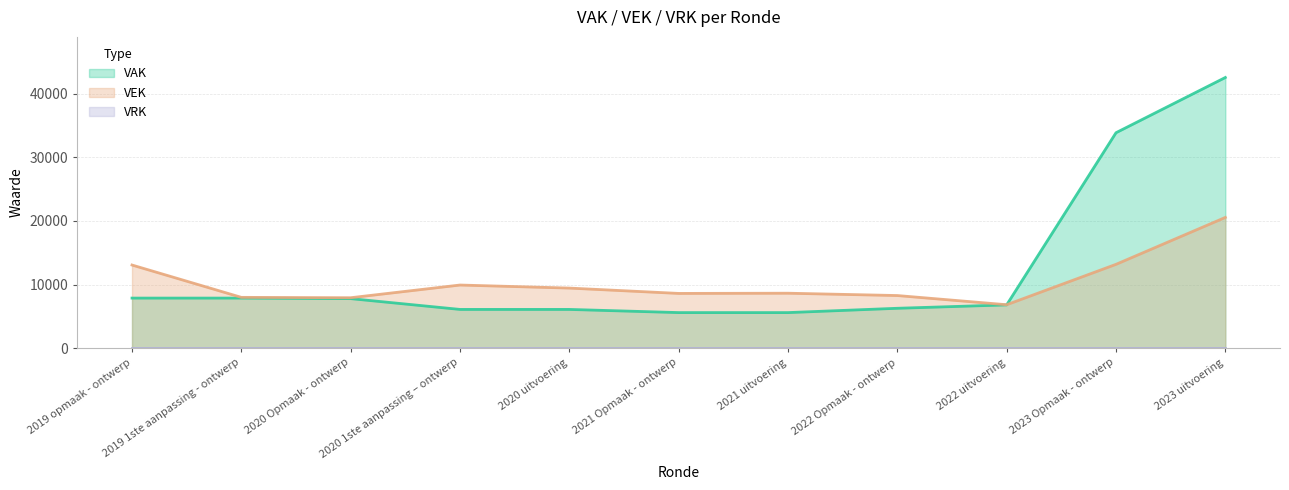

What is the difference between the highest and lowest values at 2023 uitvoering?

42533